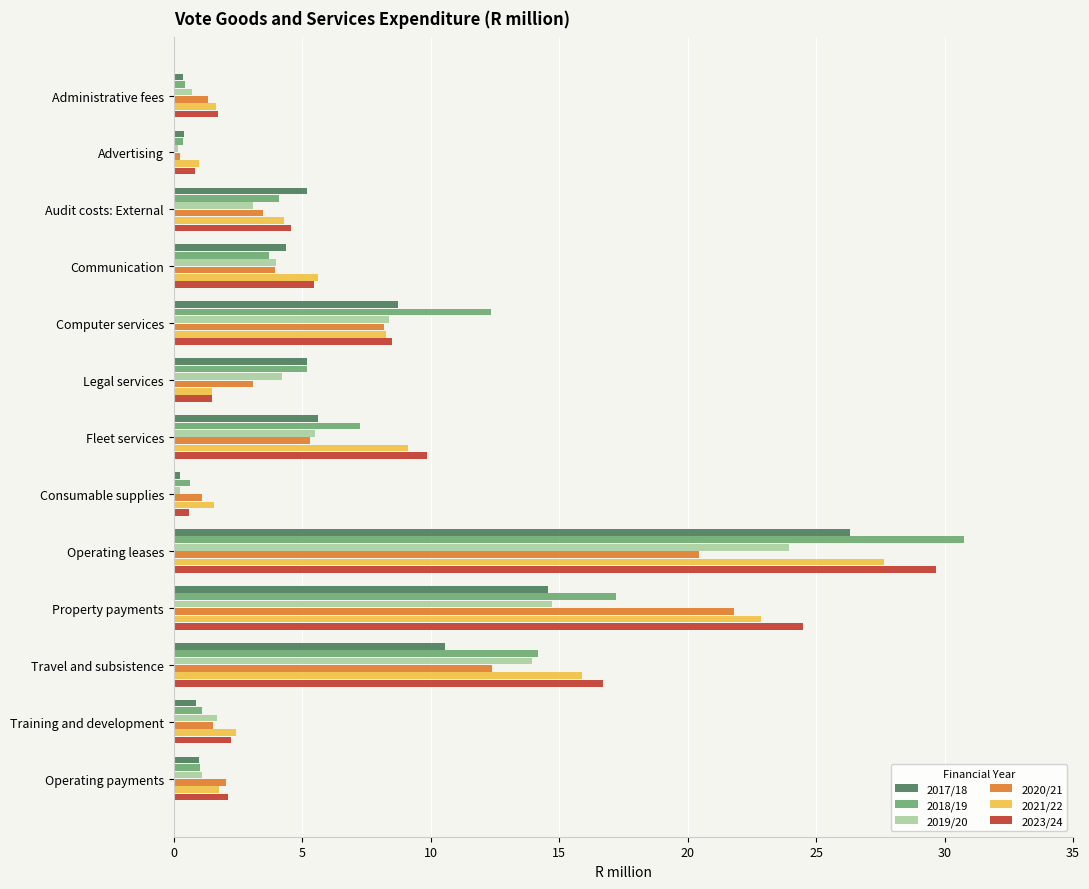

What is the total value across all series at Fleet services?

42.6